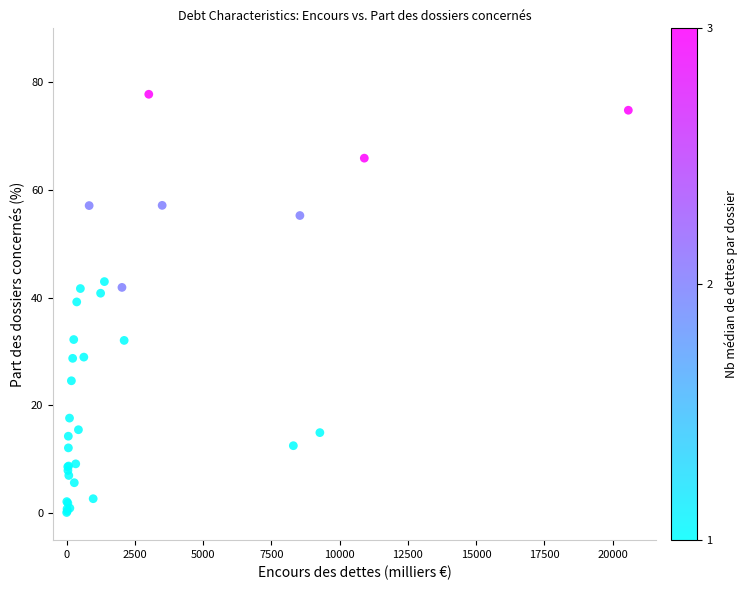

What Y value in the scatter plot is closest to 38?

39.2